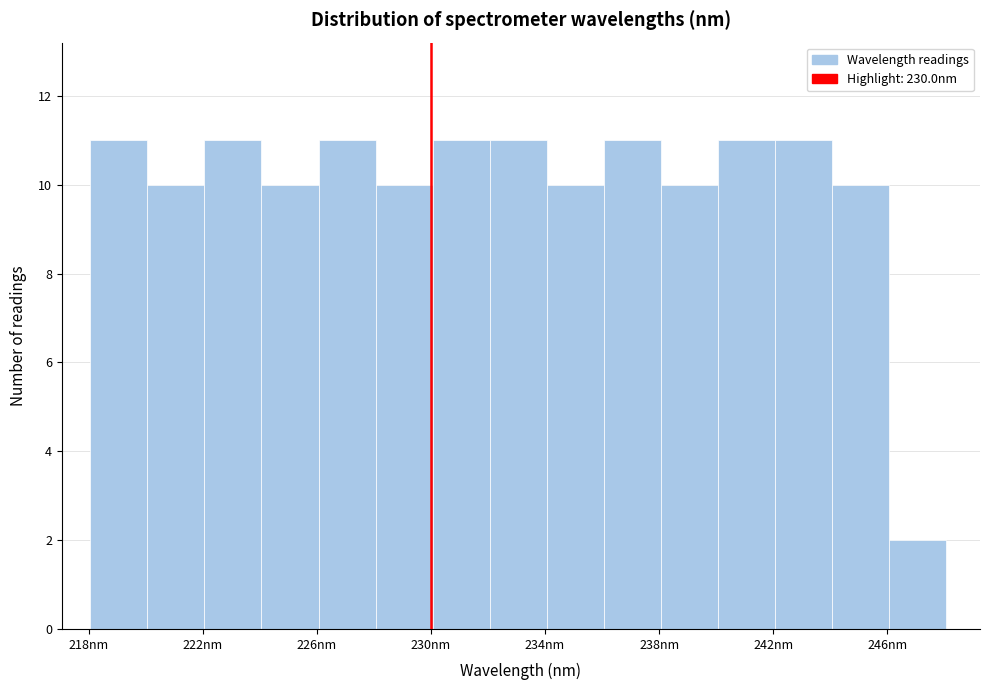

Reading left to right, list every bar in this chart as the range it spans on the x-axis followed by its height. Neither the bar edges nor the heights are printed on the chart, so give them approximately, as read against the axes.

218 to 220: 11
220 to 222: 10
222 to 224: 11
224 to 226: 10
226 to 228: 11
228 to 230: 10
230 to 232: 11
232 to 234: 11
234 to 236: 10
236 to 238: 11
238 to 240: 10
240 to 242: 11
242 to 244: 11
244 to 246: 10
246 to 248: 2